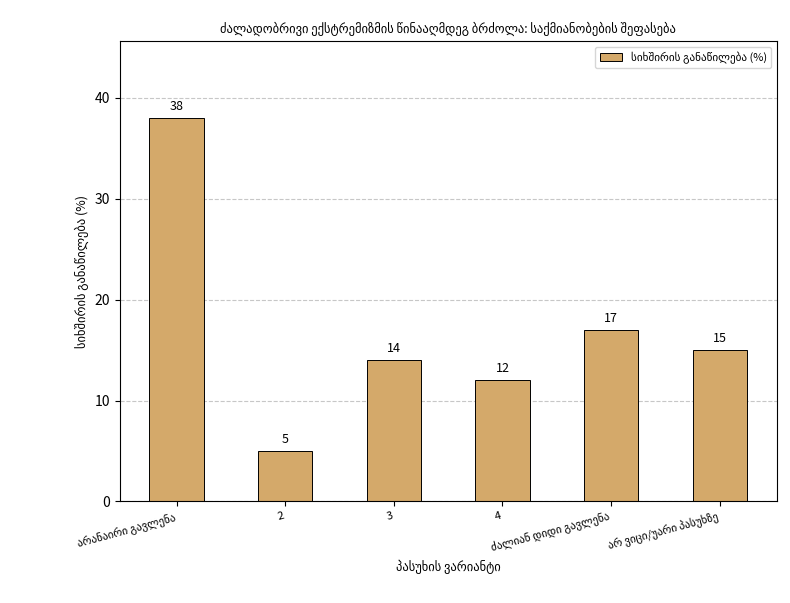

What position from the right is 2?

5